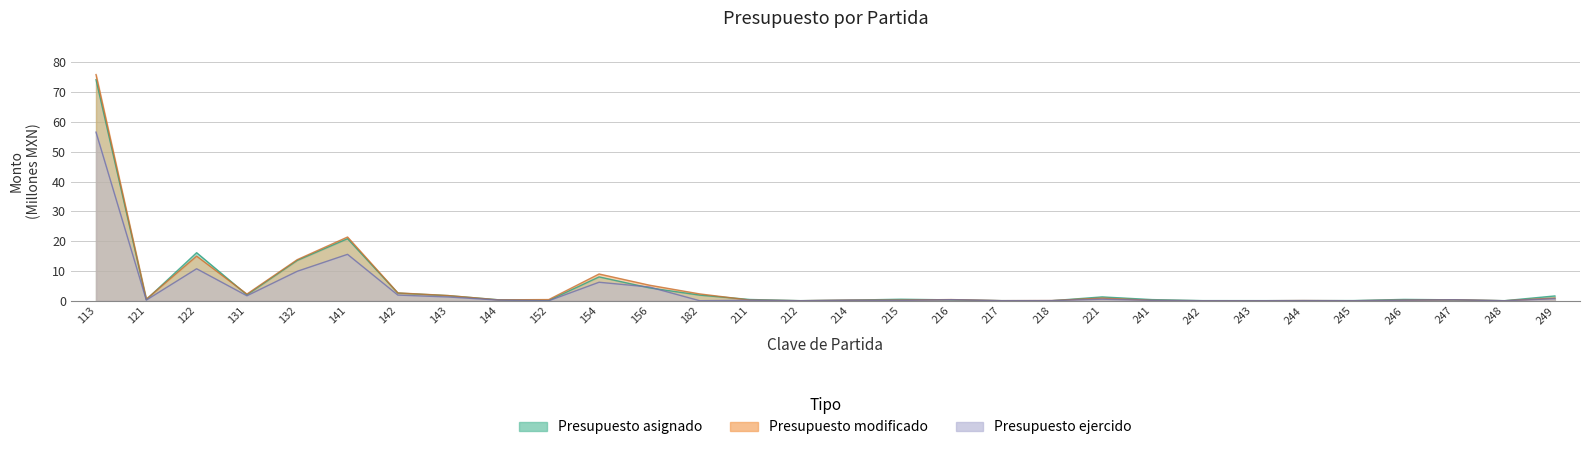

Rank the series at 241 from lowest to highest value.

Presupuesto ejercido, Presupuesto modificado, Presupuesto asignado